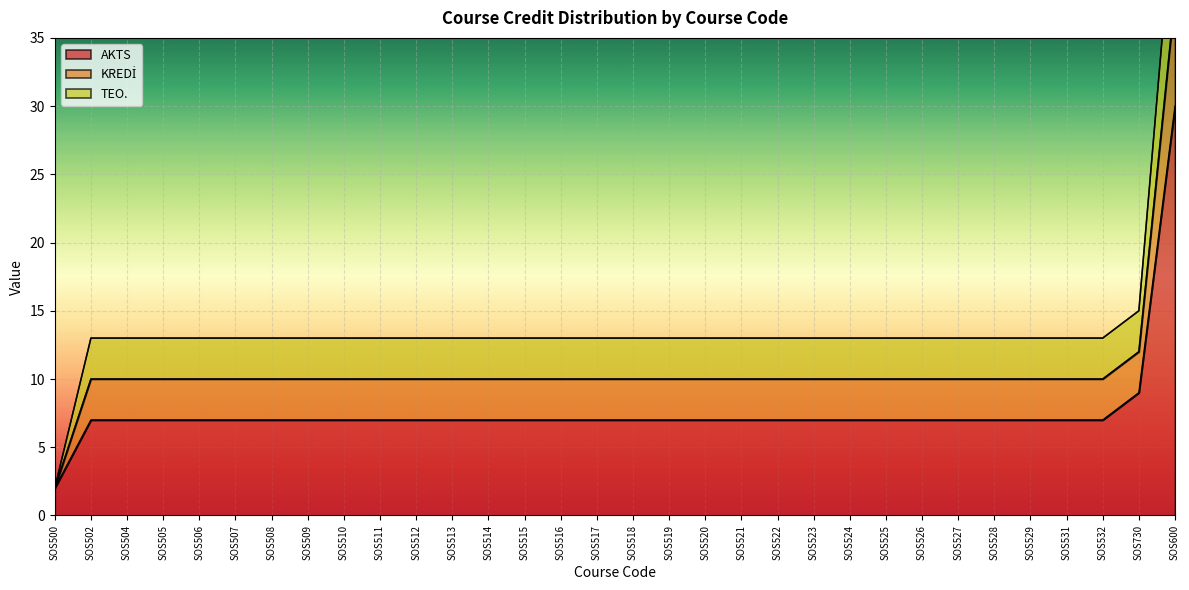

True or false: TEO. has more than 2 interior local peaks.

False